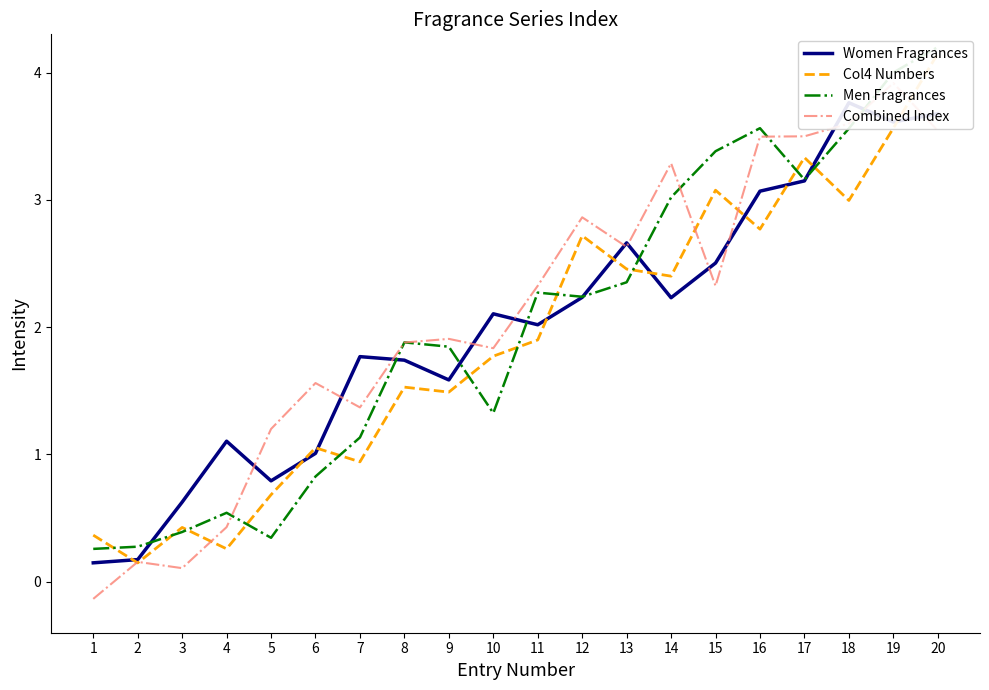

List the series in order of their peak value, lowest first.

Women Fragrances, Combined Index, Col4 Numbers, Men Fragrances